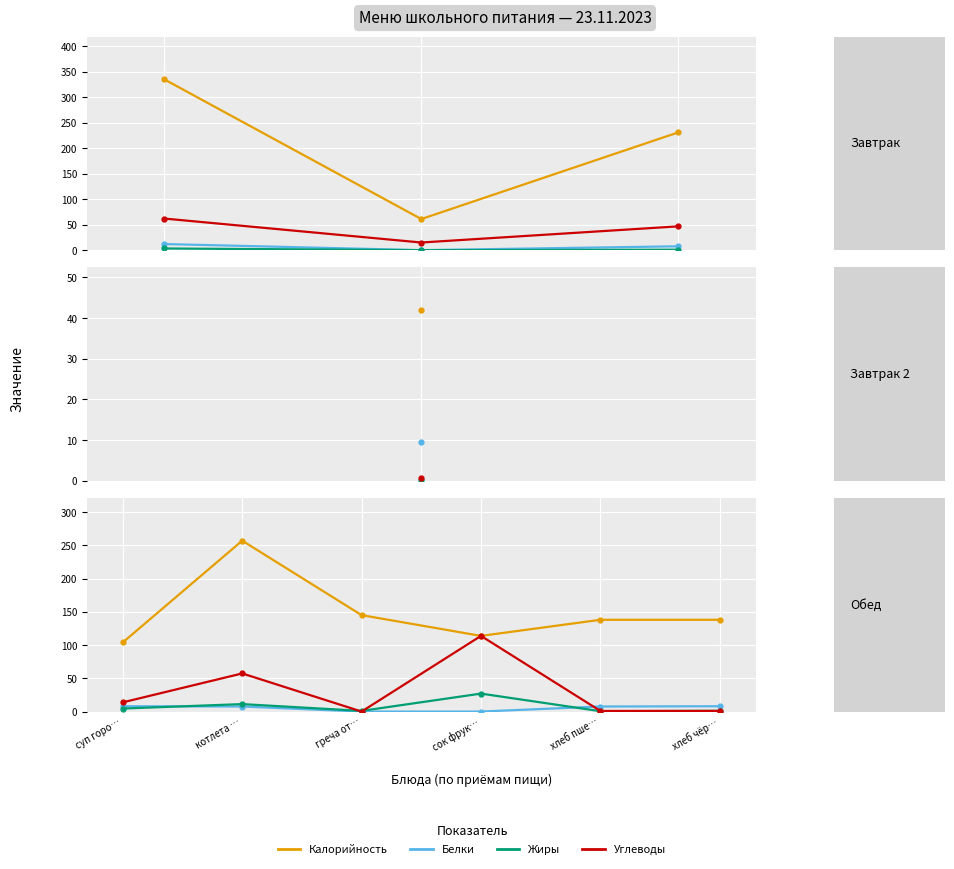

How many lines are shown in the chart?

4